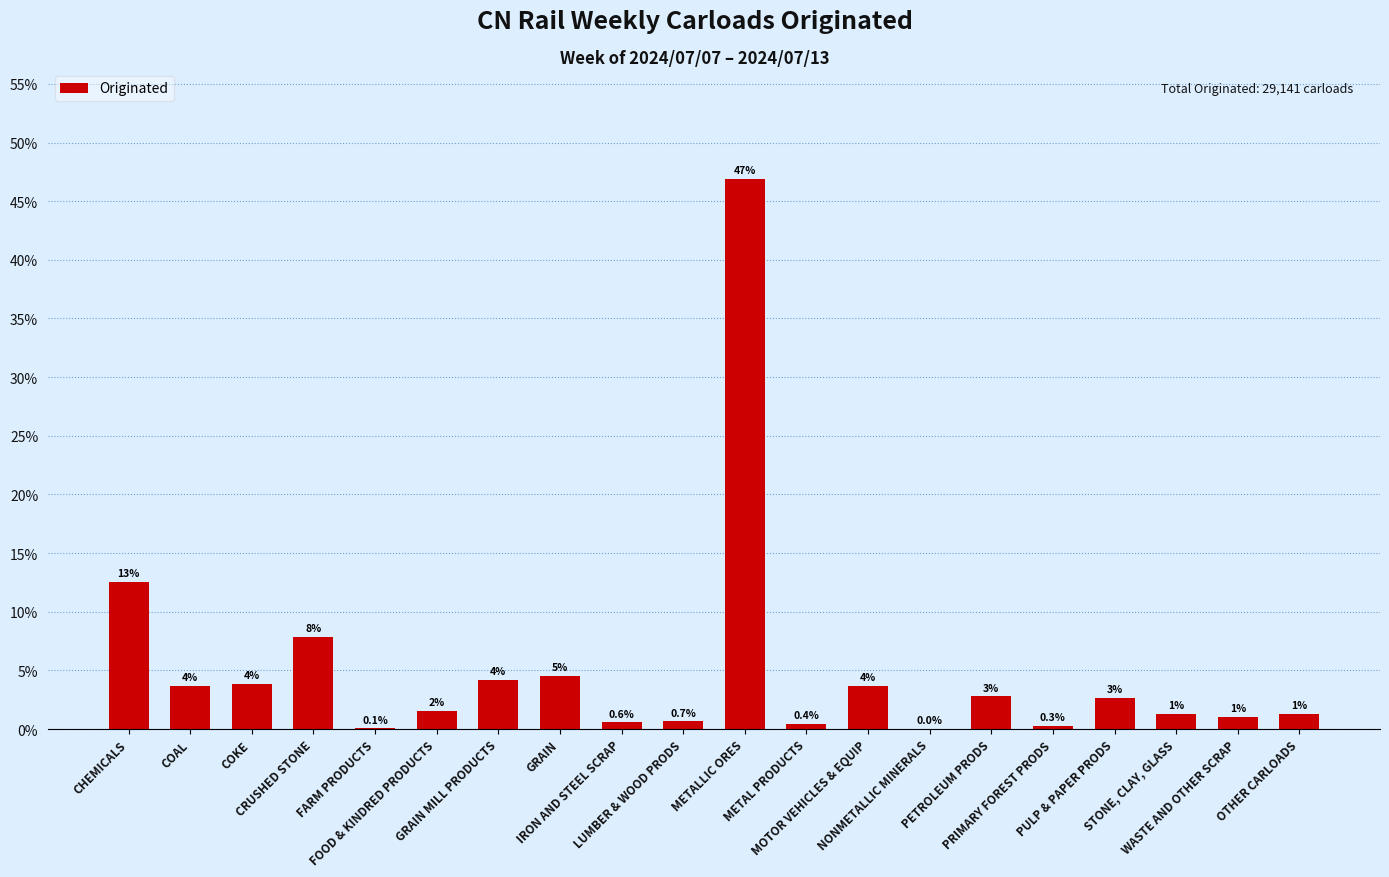

What is the change in value from CRUSHED STONE to FOOD & KINDRED PRODUCTS?

-6.3